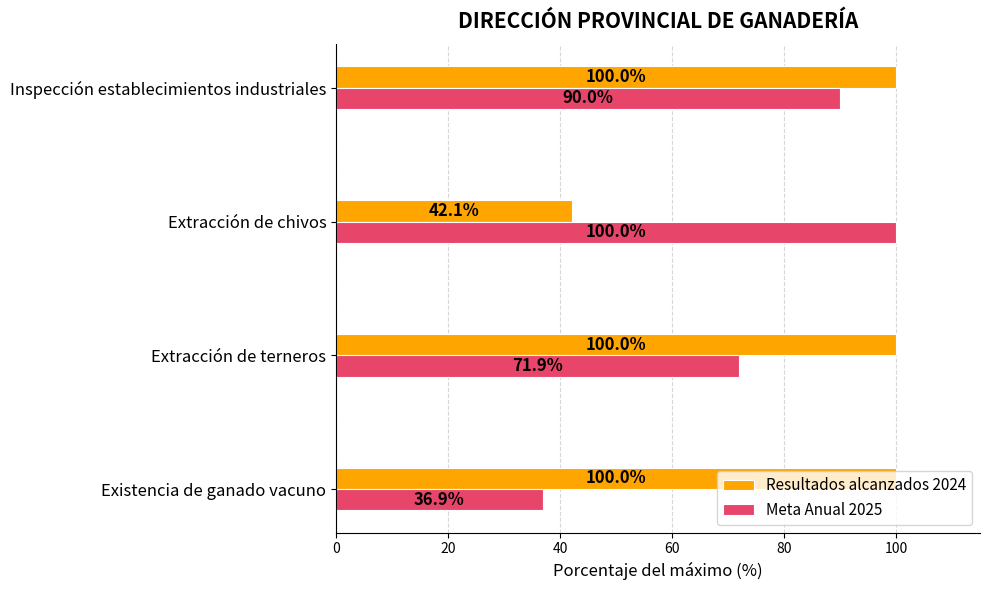

What is the difference between the second highest and second lowest values in the Meta Anual 2025 series?

18.1